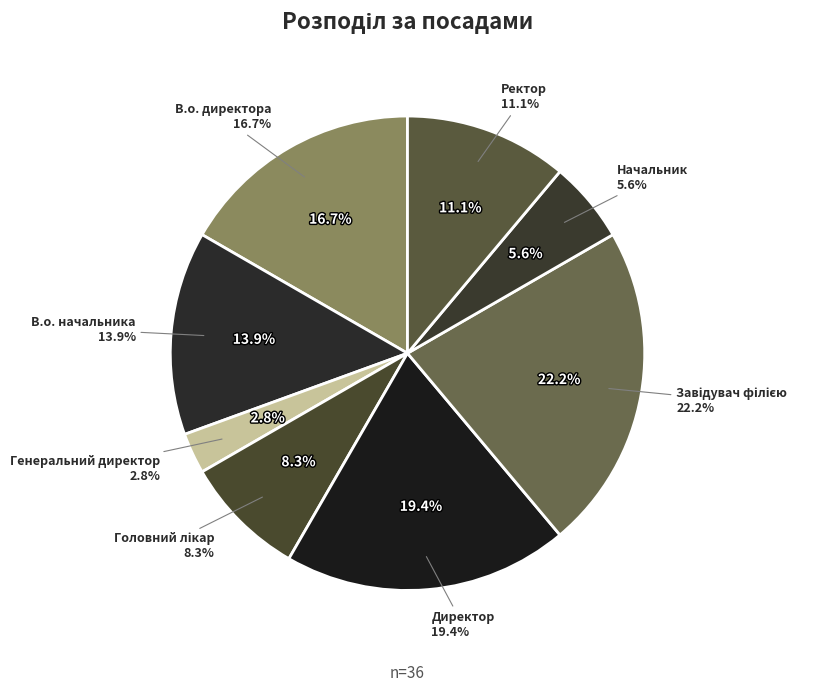

How many segments does this pie chart have?

8